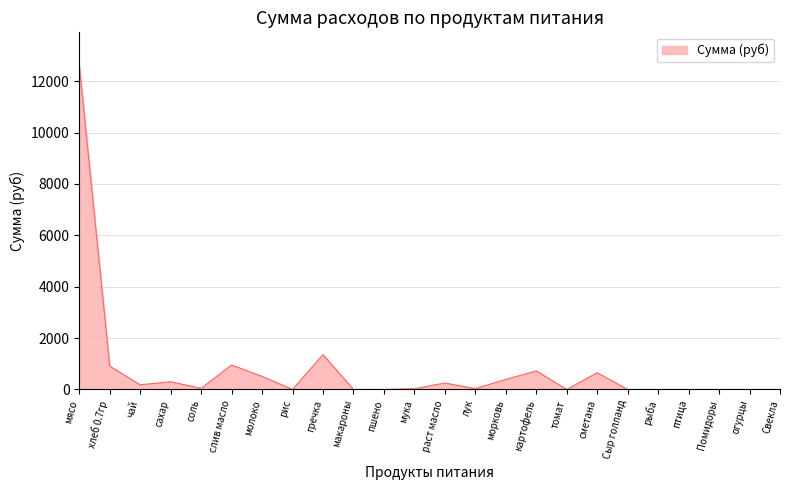

What is the difference between the maximum and minimum values?

12635.0